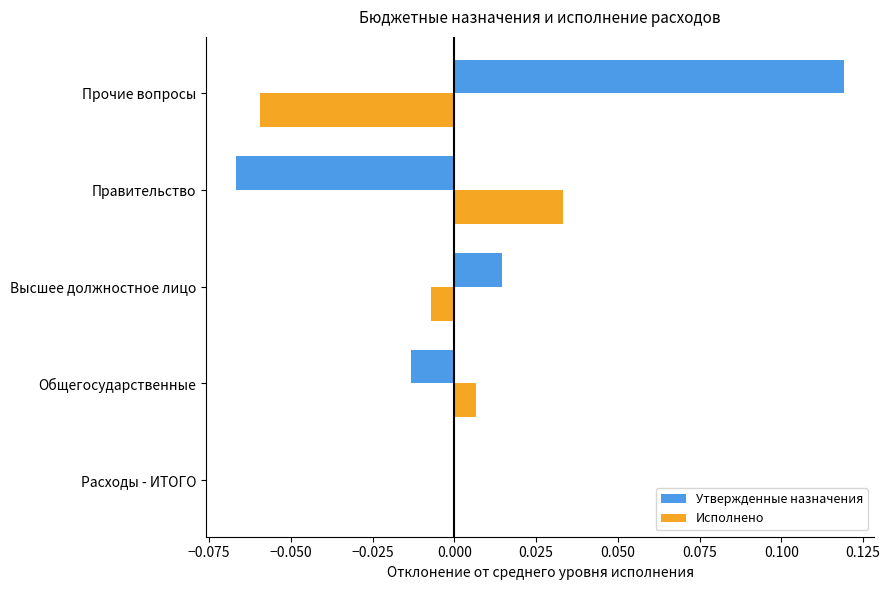

Which series changed the most between Общегосударственные and Прочие вопросы?

Утвержденные назначения